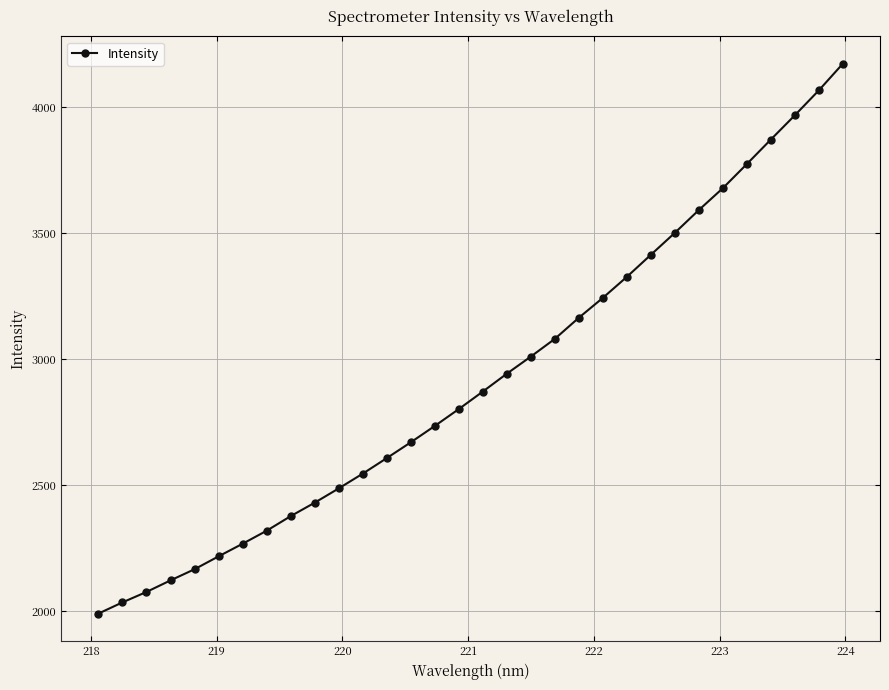

What is the value of the 16th point from the left?

2801.5